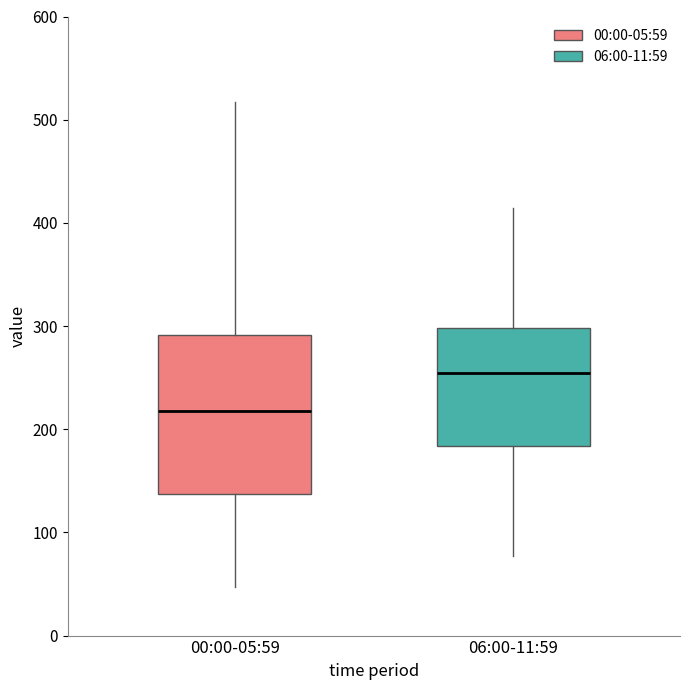

Comparing the boxes themselves (not the whiskers), which one is the tallest?

00:00-05:59